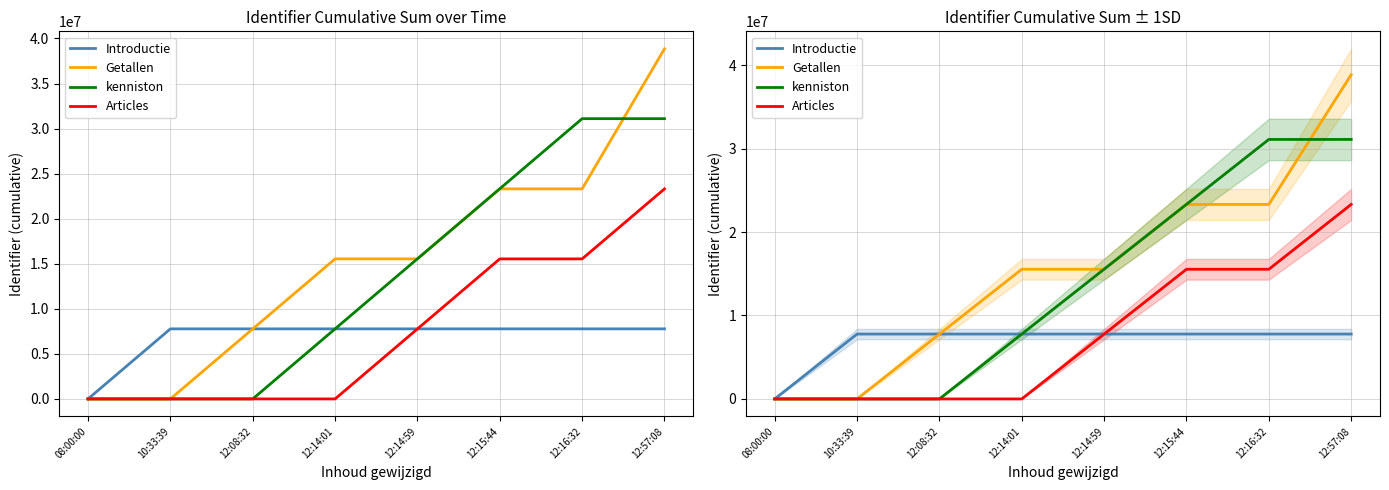

How many data points does each series have?

8